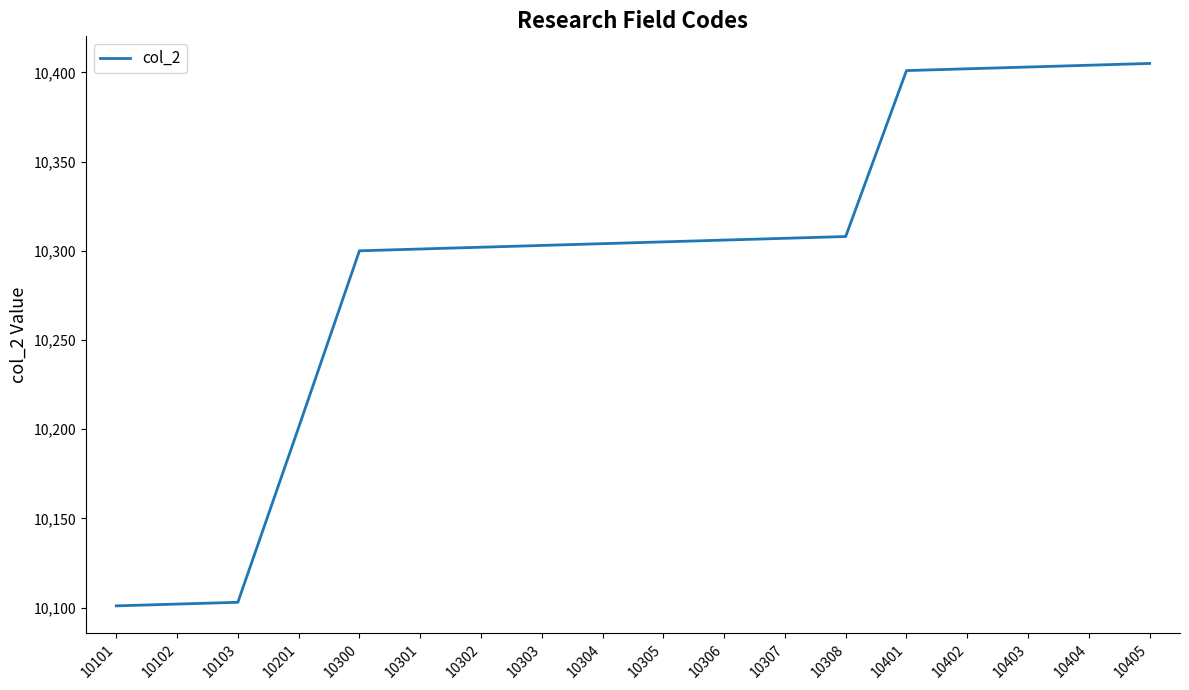

What is the change in value from 10102 to 10300?

+198